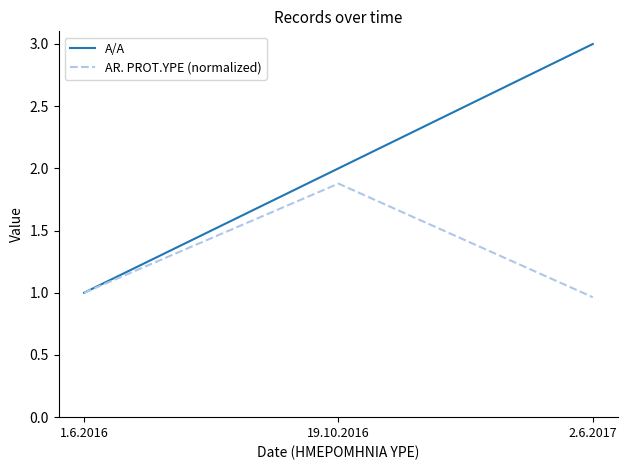

Does the chart have visible grid lines?

No